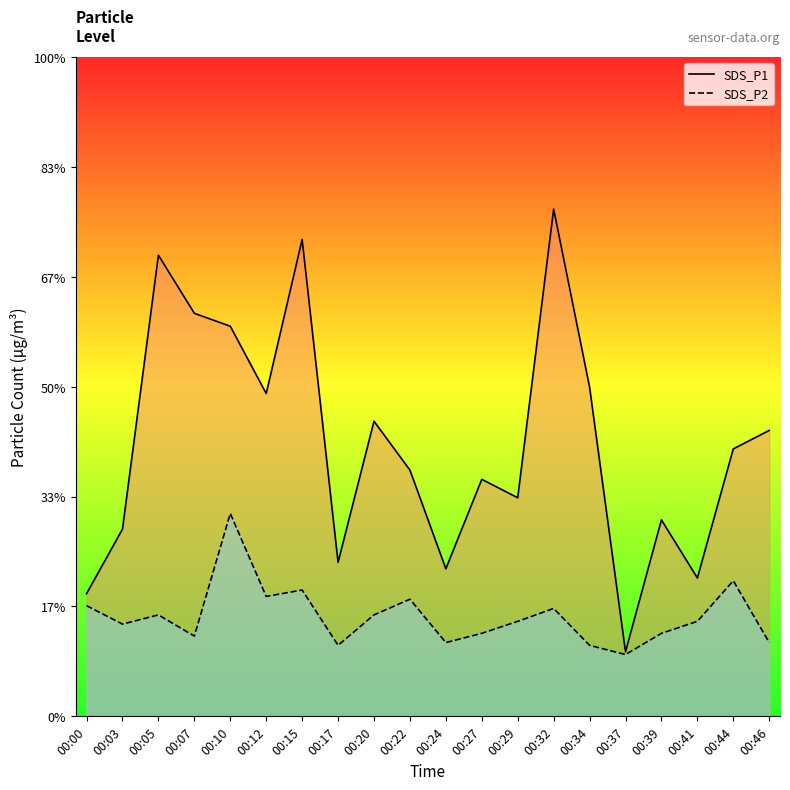

What is the sum of the SDS_P2 values at 00:44 and 00:17?

2.2